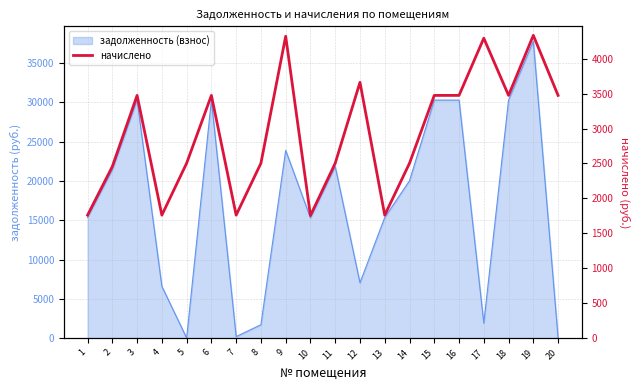

What is the value of the 6th point from the left?

3474.9